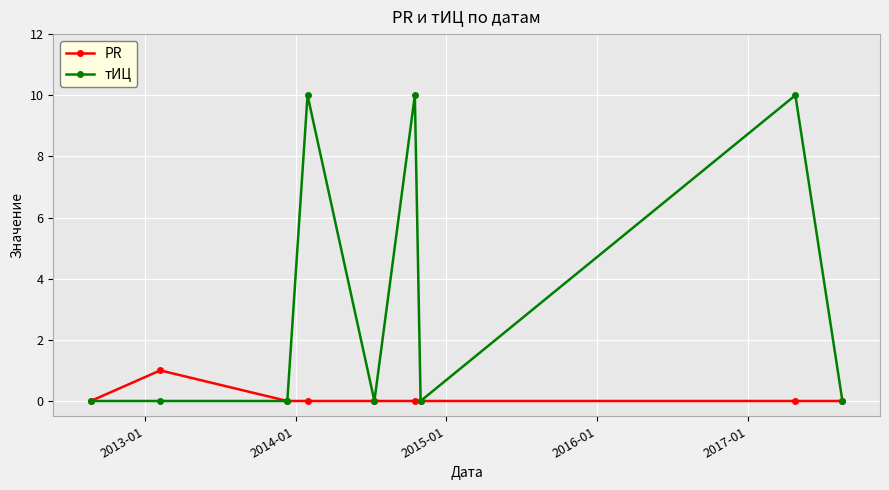

At how many categories does at least one series exceed 9?

3